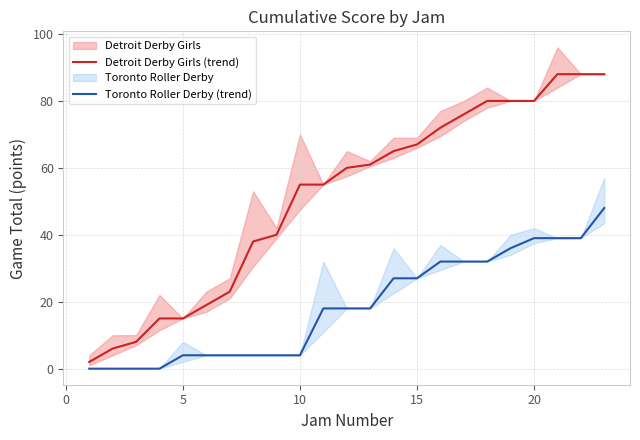

Does the chart have visible grid lines?

Yes